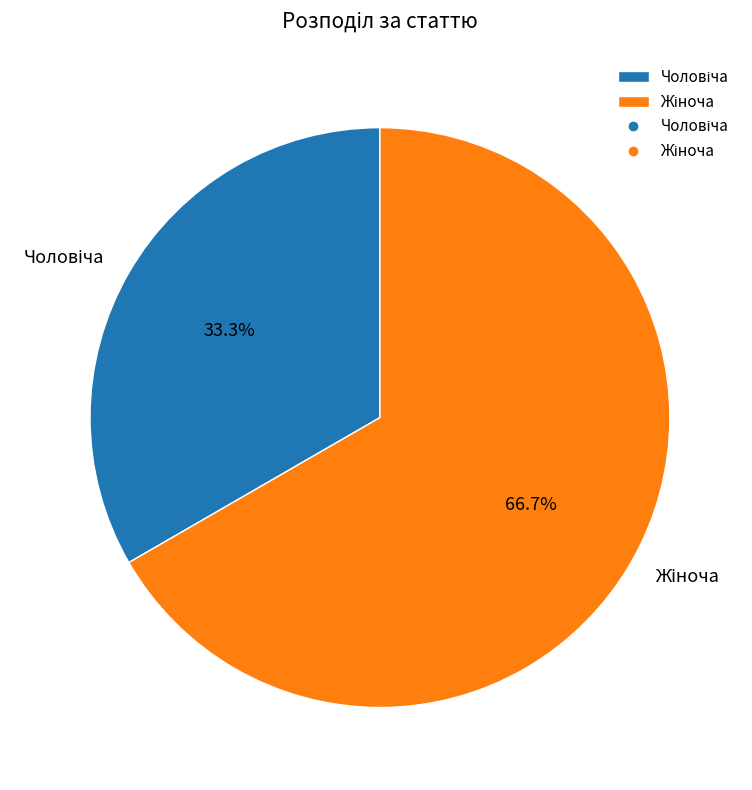

Count the number of slices in the pie.

2